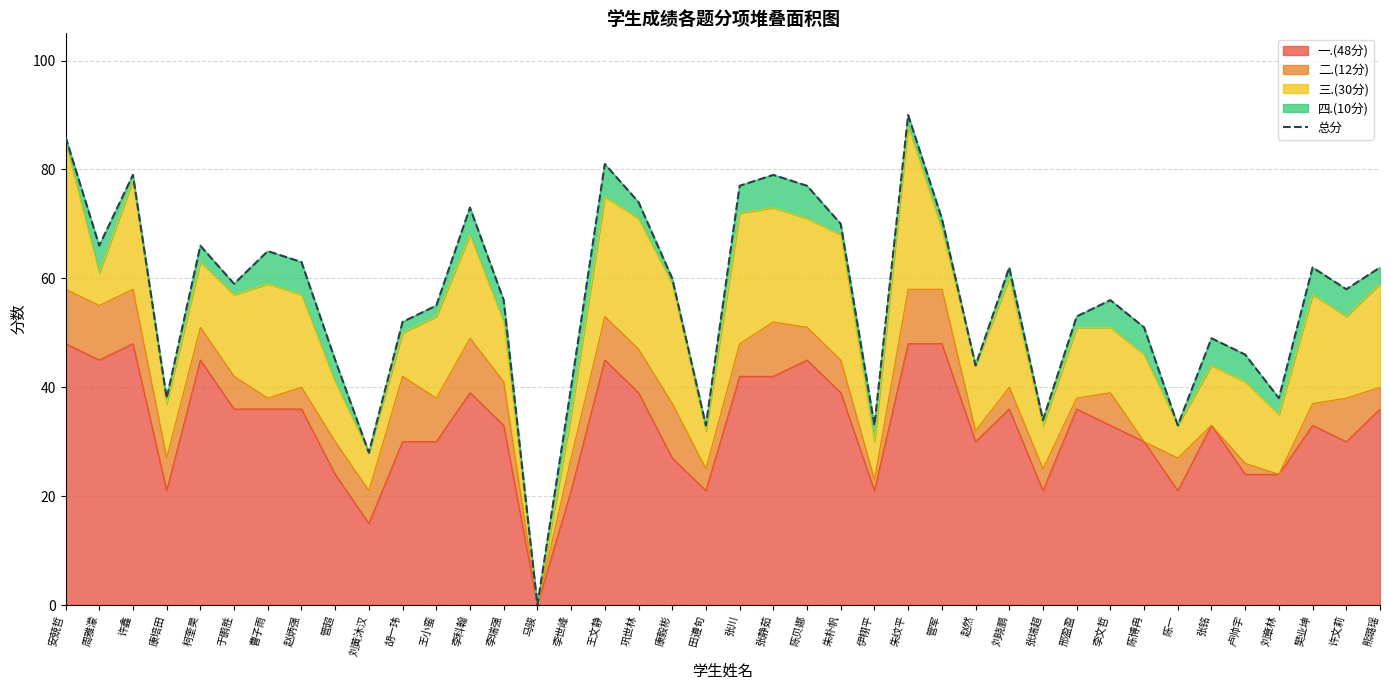

Does the chart have visible grid lines?

Yes